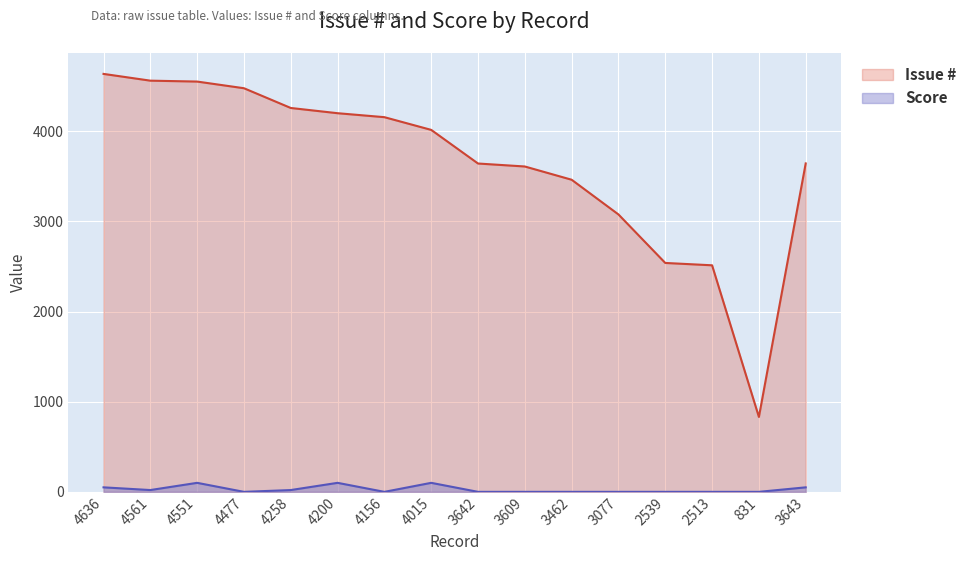

Rank the categories by Score value from highest to lowest.

4551, 4200, 4015, 4636, 3643, 4561, 4258, 4477, 4156, 3642, 3609, 3462, 3077, 2539, 2513, 831